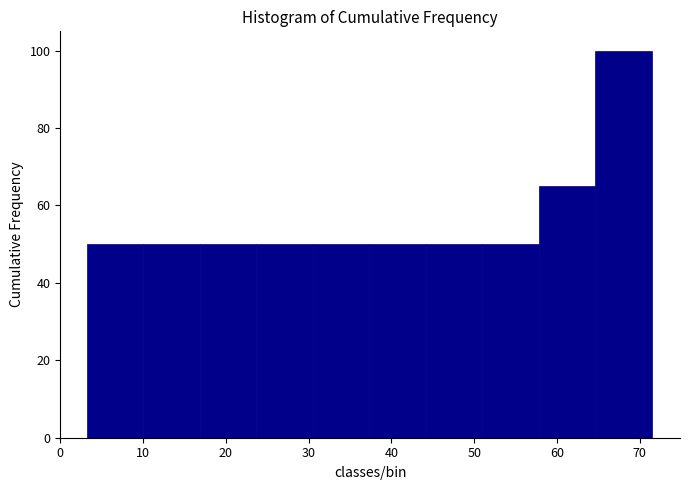

Over which range of the x-axis is the bar tallest?

65 to 71